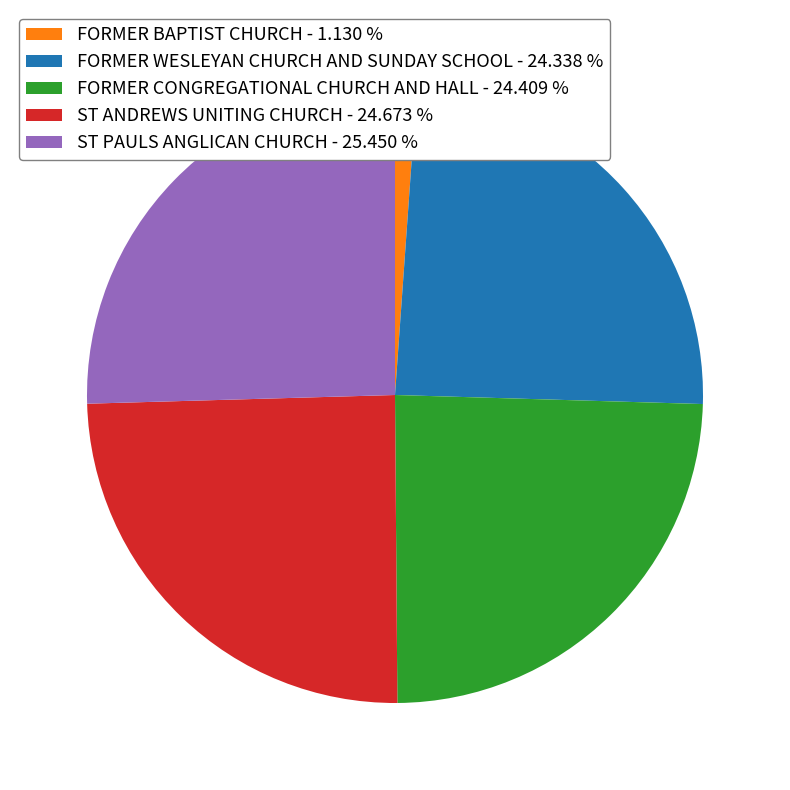

Combined, do FORMER BAPTIST CHURCH and FORMER WESLEYAN CHURCH AND SUNDAY SCHOOL account for over 50%?

No